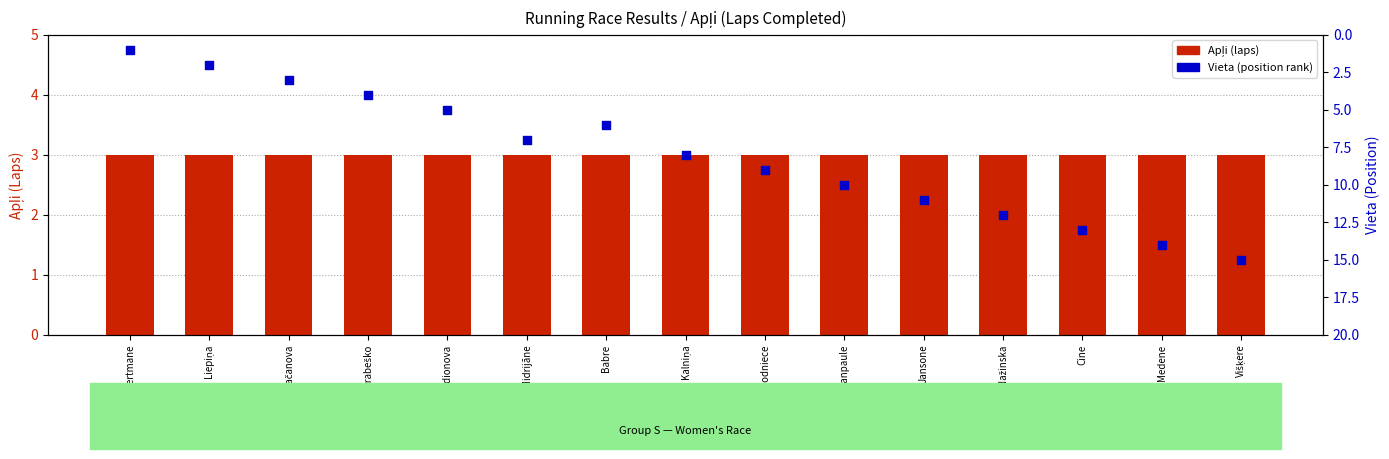

Which series contains the highest Y value?

Vieta (position)